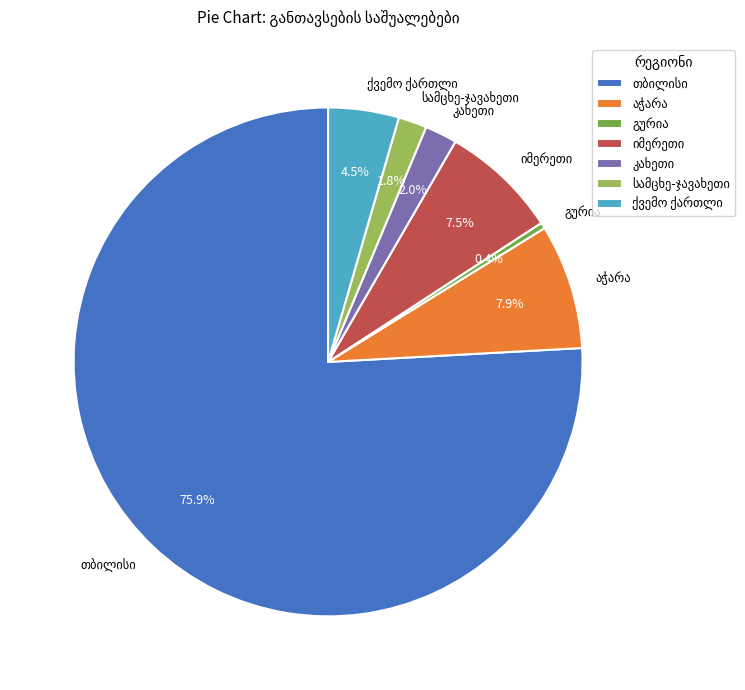

Does any single category account for the majority?

Yes